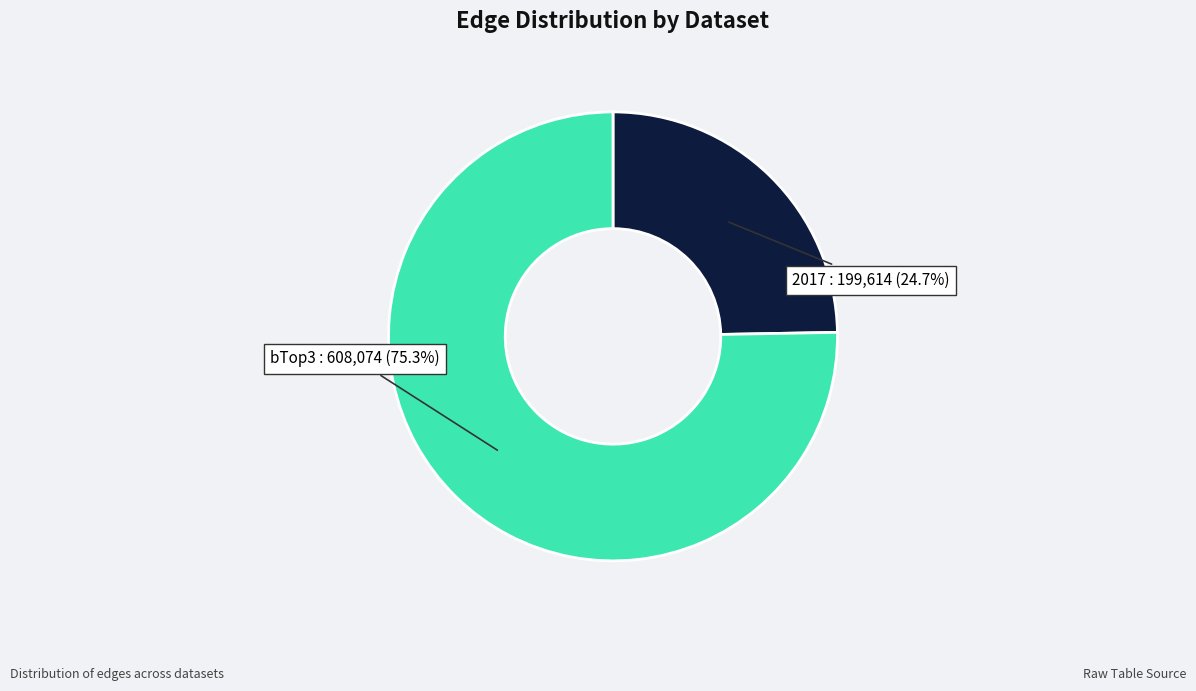

Does any single category account for the majority?

Yes